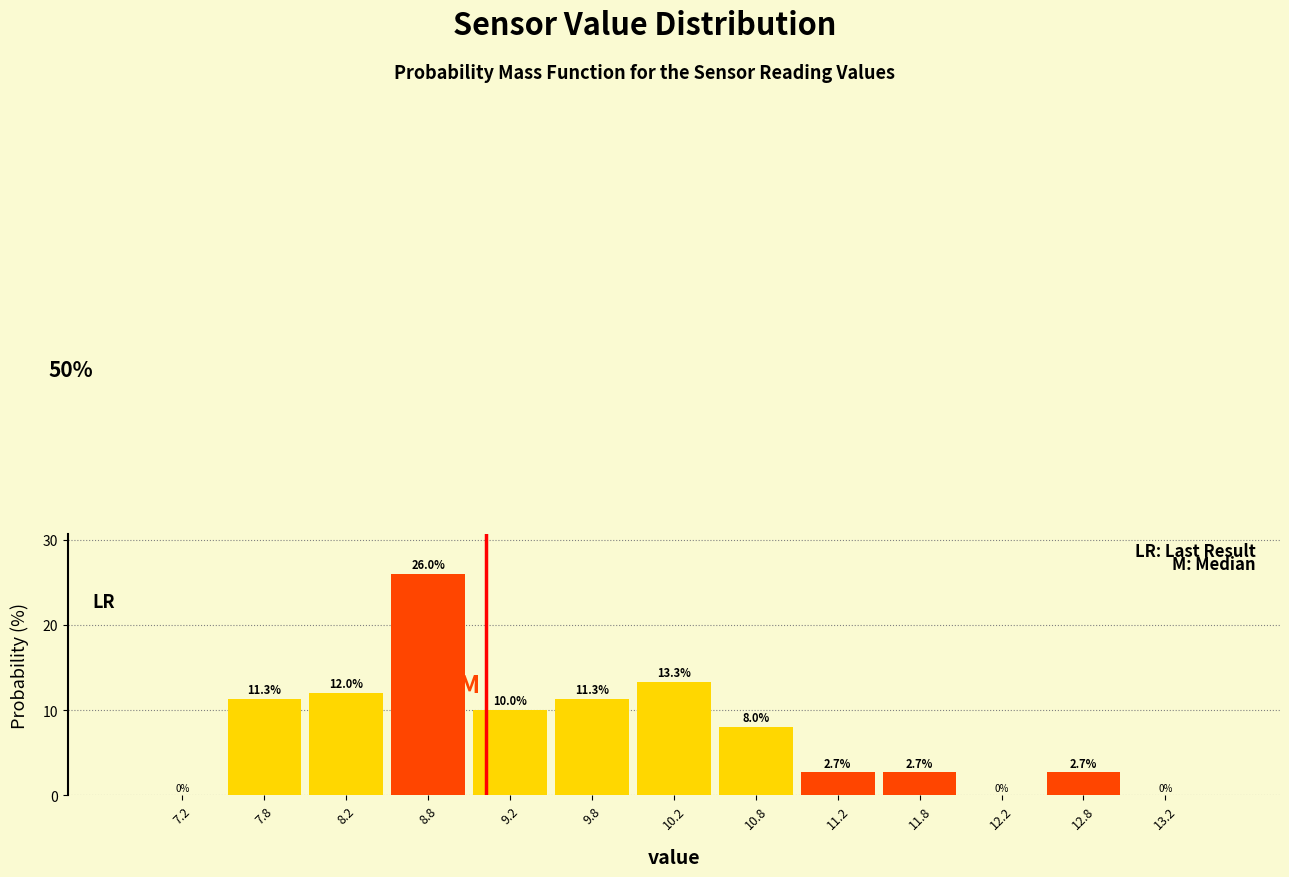

Which range on the x-axis has the tallest bar?

8.5 to 9.0